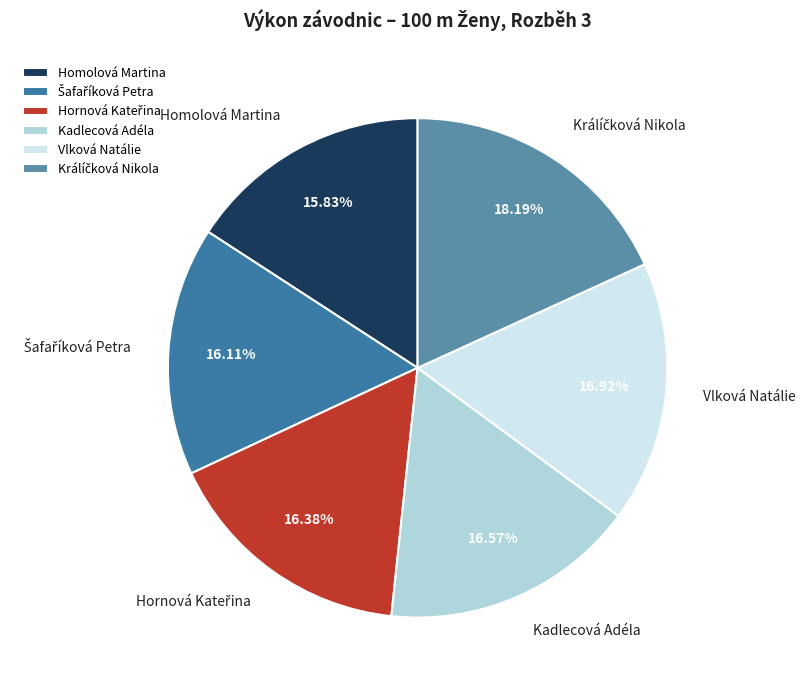

Count the number of slices in the pie.

6